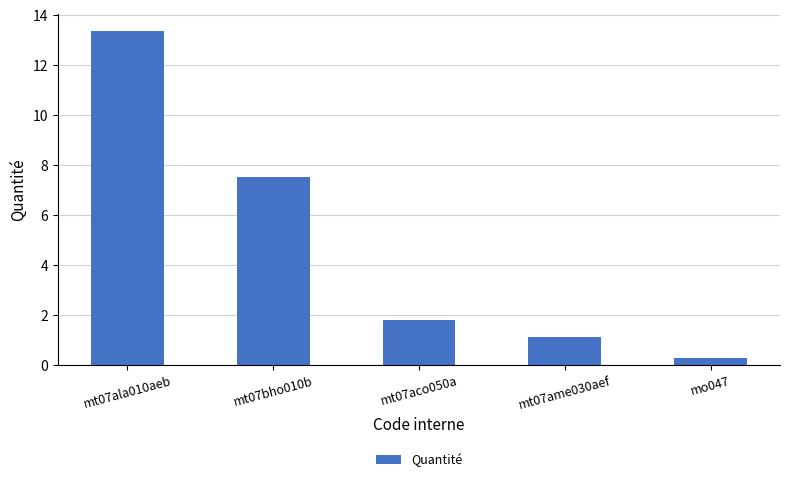

What is the value of the 5th bar from the left?

0.3